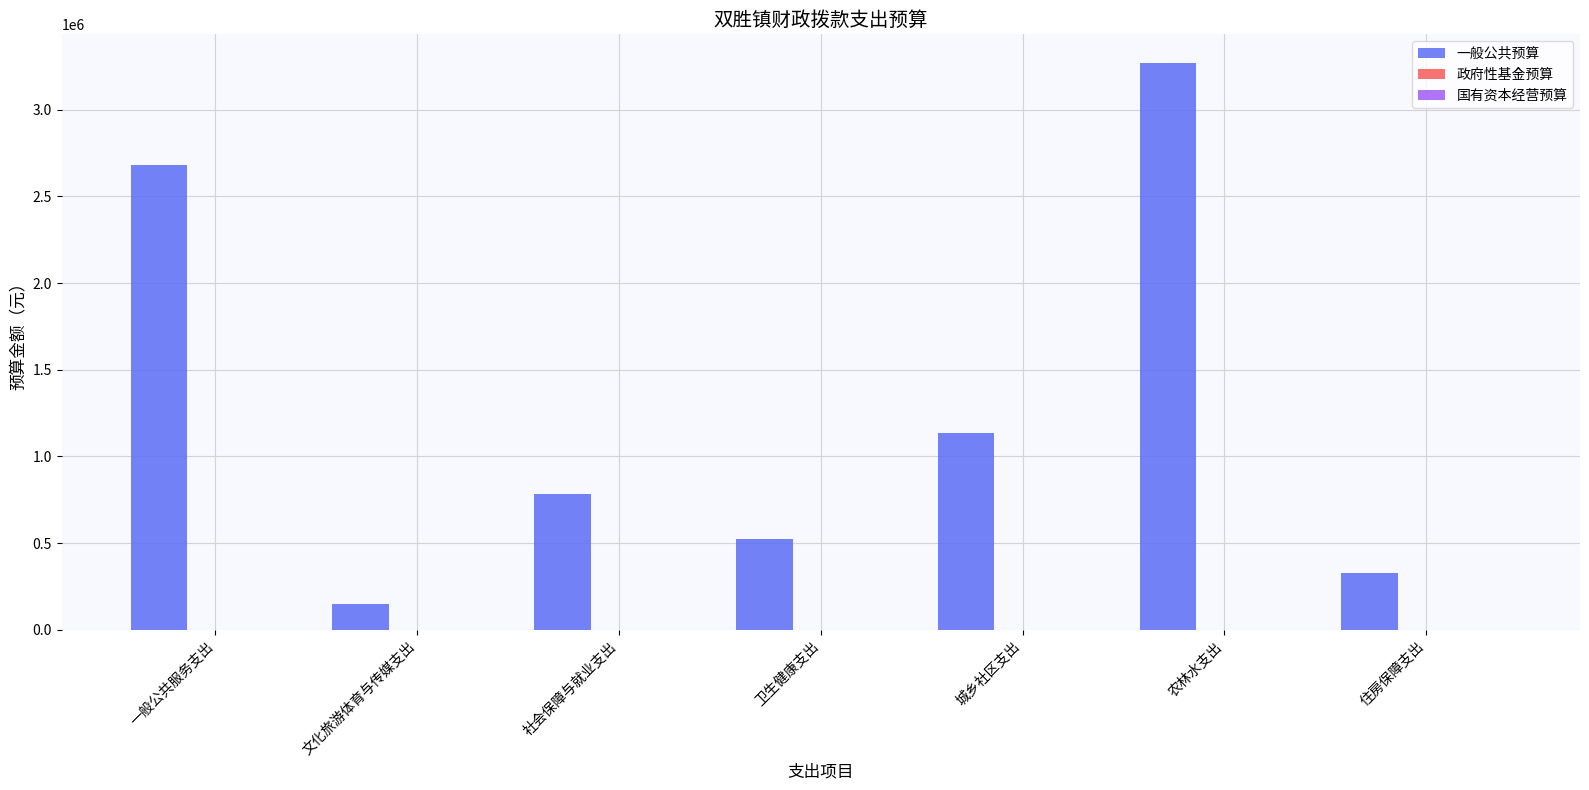

What is the greatest value displayed?

3270581